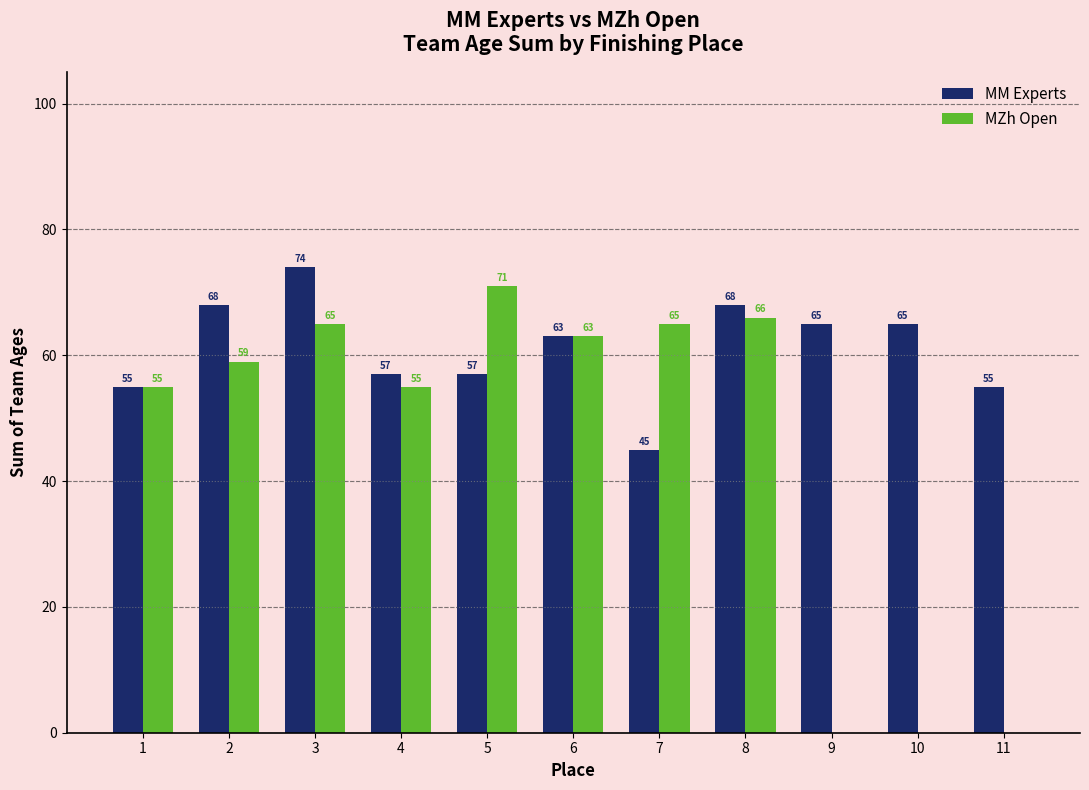

At which category does the chart reach its peak across all series?

3